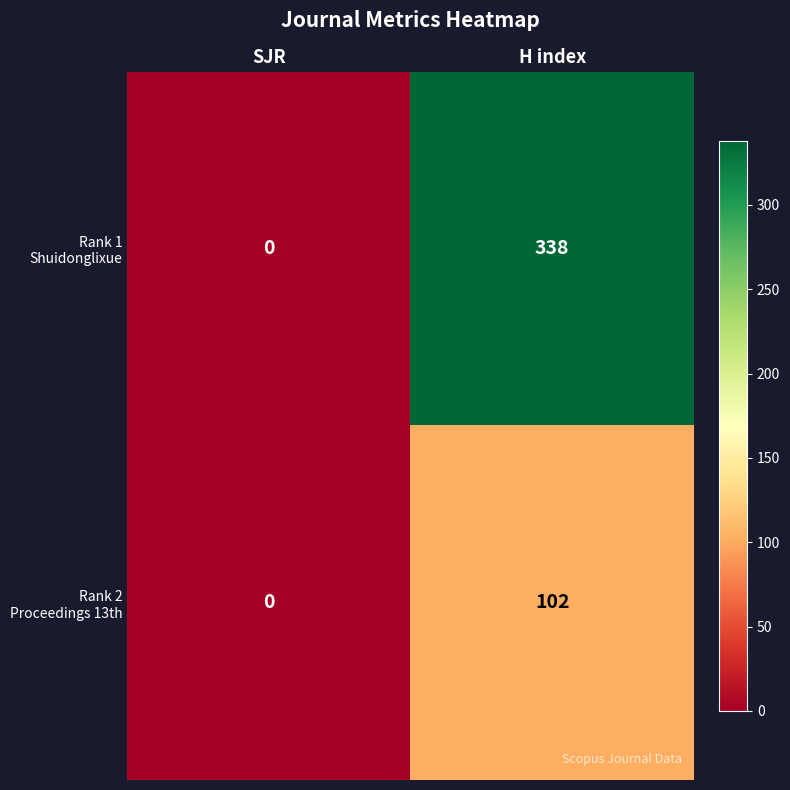

At how many categories does at least one series exceed 102?

1